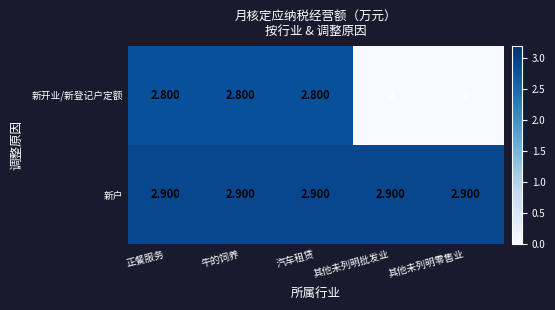

Which series has the widest spread of values?

新开业/新登记户定额